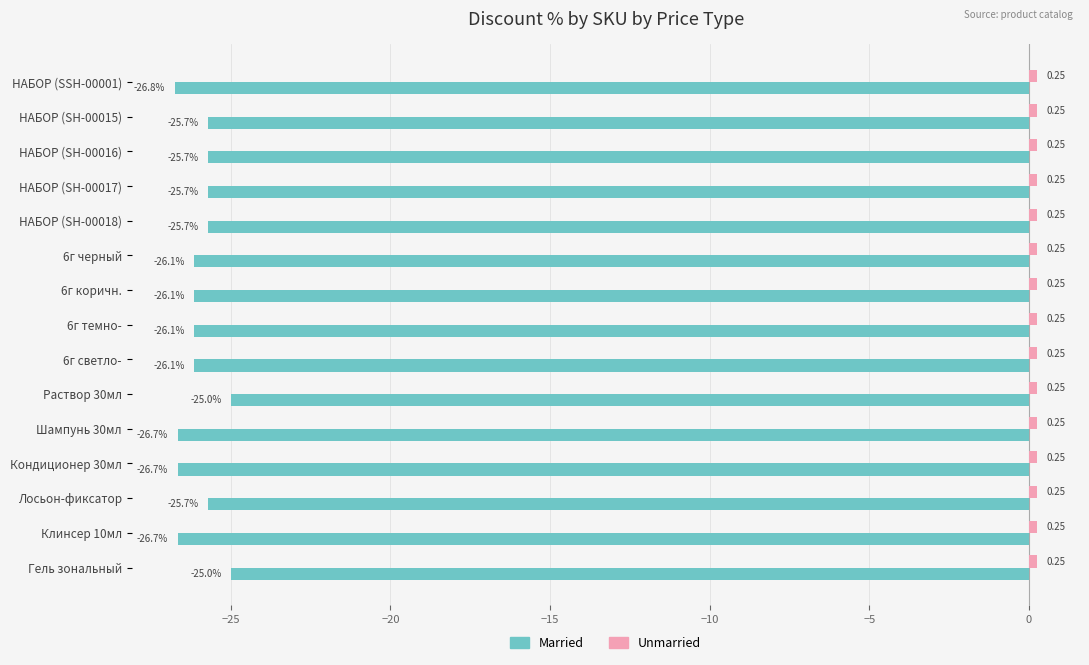

Which series has the widest spread of values?

Married